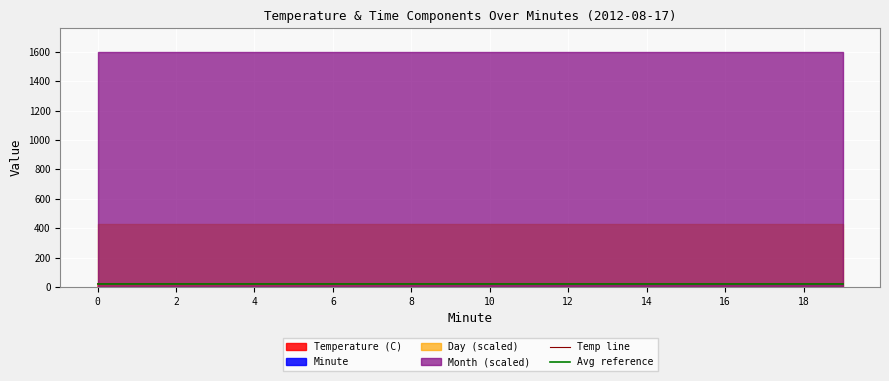

How many lines are shown in the chart?

2